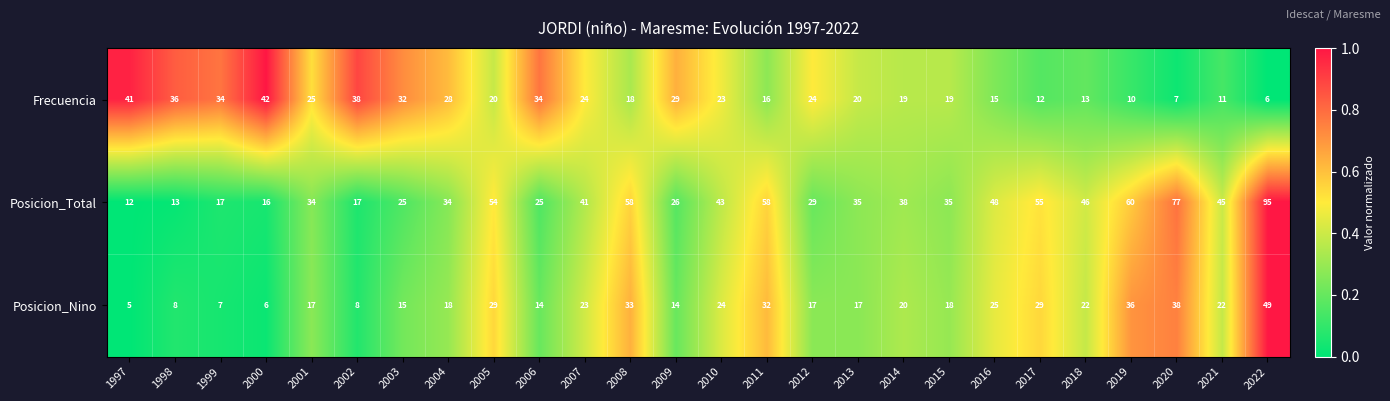

Which series has the largest total across all categories?

Posicion_Total